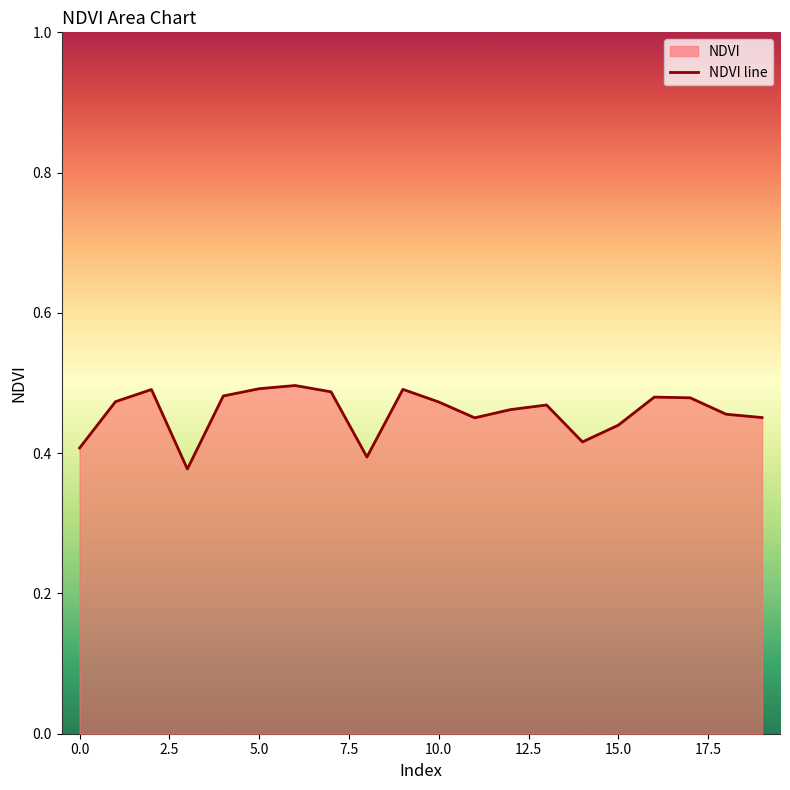

How many values are between 0 and 1?

20